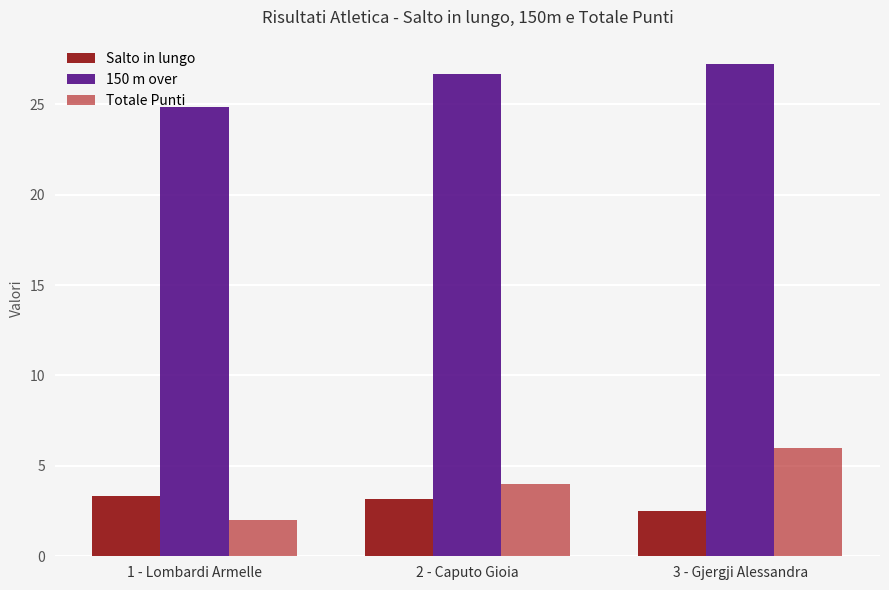

Which series has the largest range (max minus min)?

Totale Punti